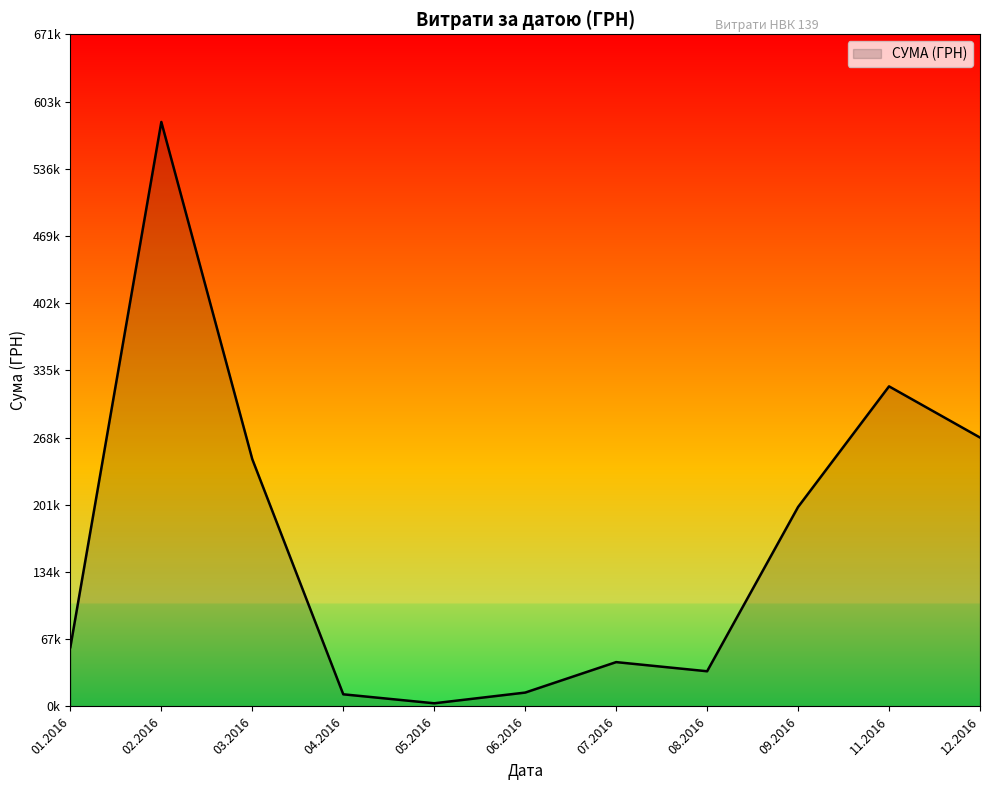

How many interior local peaks (higher than both neighbors) does the data have?

9